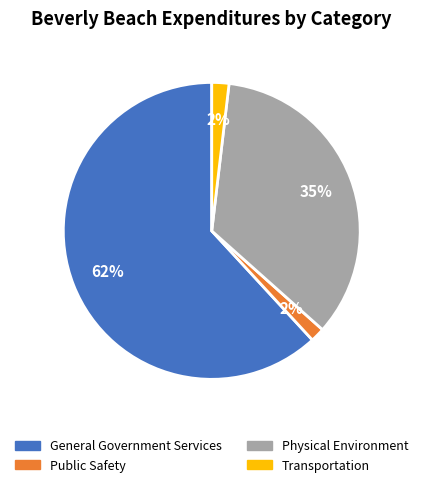

What is the largest slice in the pie chart?

General Government Services